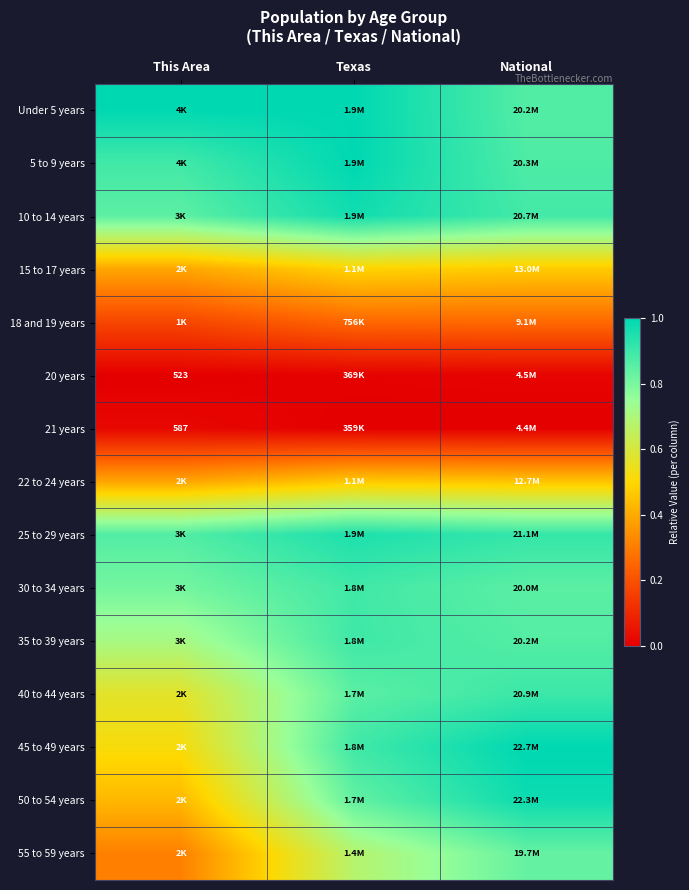

Count the number of categories in the chart.

3